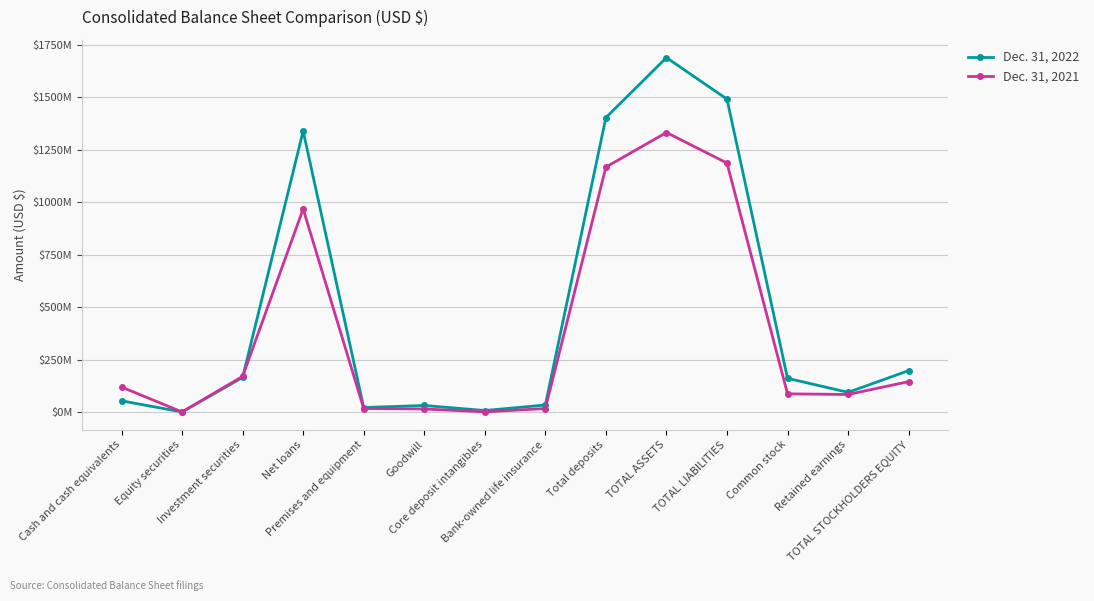

What is the sum of the Dec. 31, 2021 values at TOTAL STOCKHOLDERS EQUITY and Premises and equipment?

162607000